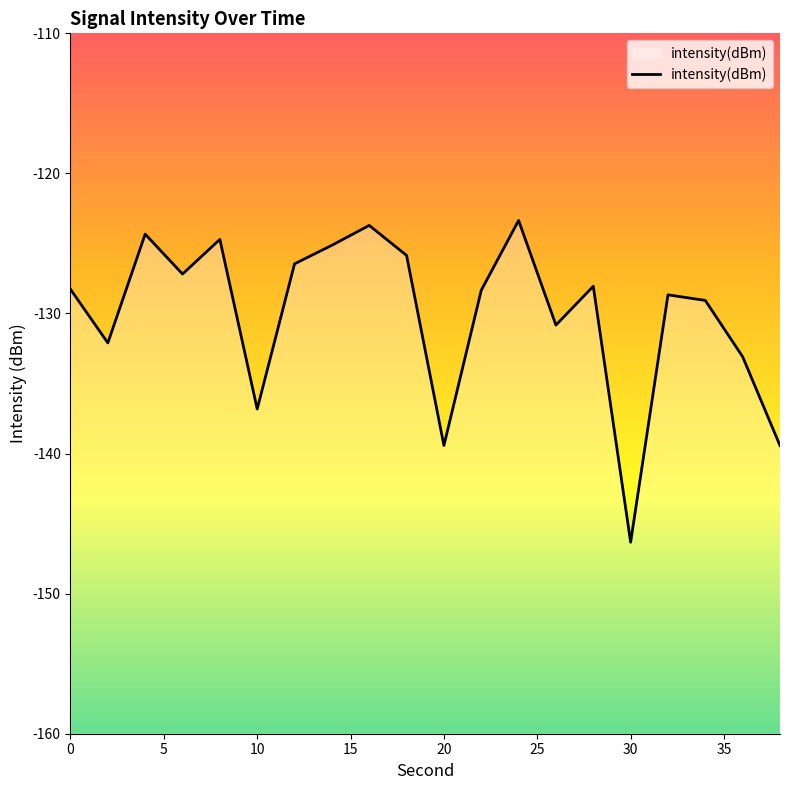

What is the average value?

-130.1